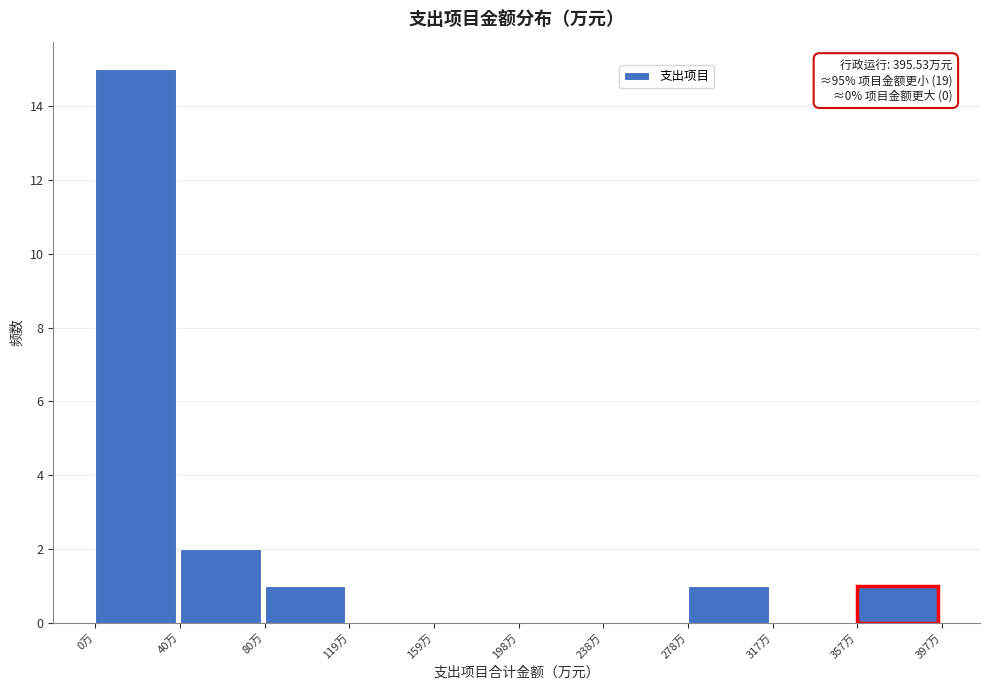

Which range on the x-axis has the tallest bar?

0 to 40